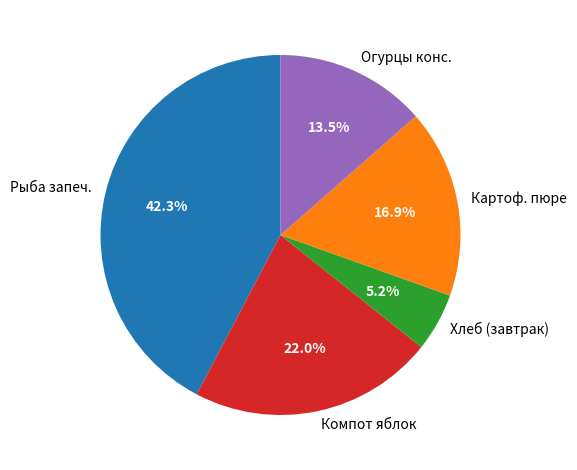

Count the number of slices in the pie.

5